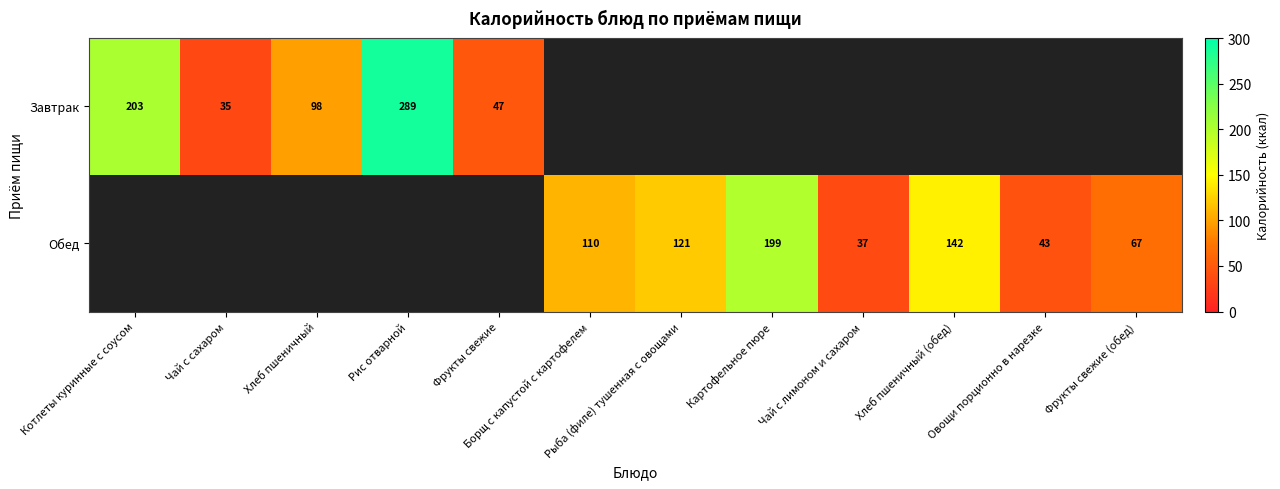

Is the value of Обед at Хлеб пшеничный (обед) greater than the value of Завтрак at Котлеты куринные с соусом?

No